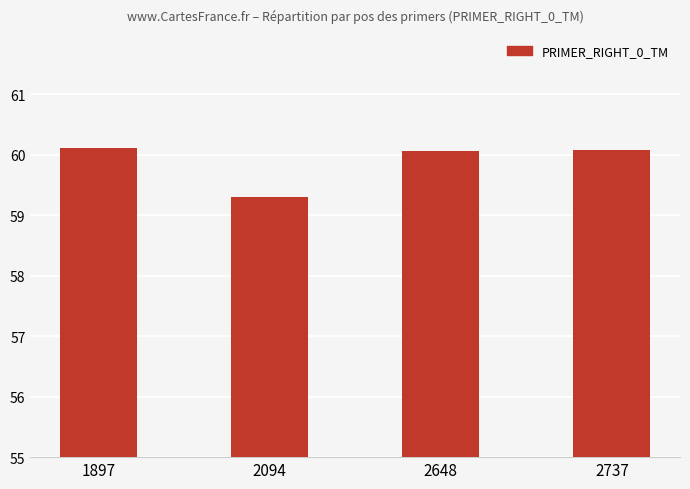

Reading left to right, transcribe all the data shown in this chart.

60.1	59.3	60.1	60.1